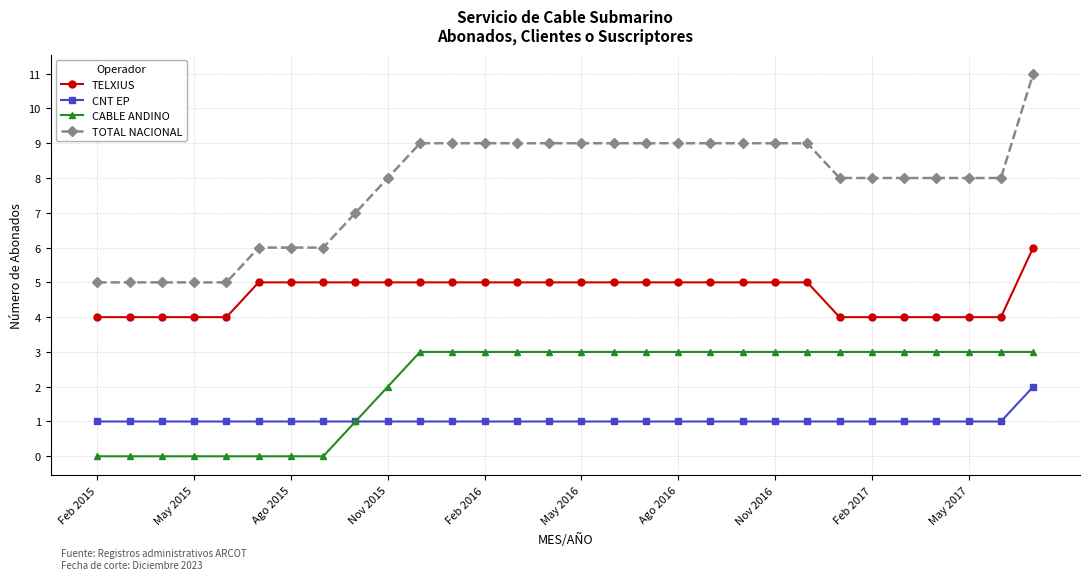

What is the value of the CABLE ANDINO point at the 13th from the left?

3